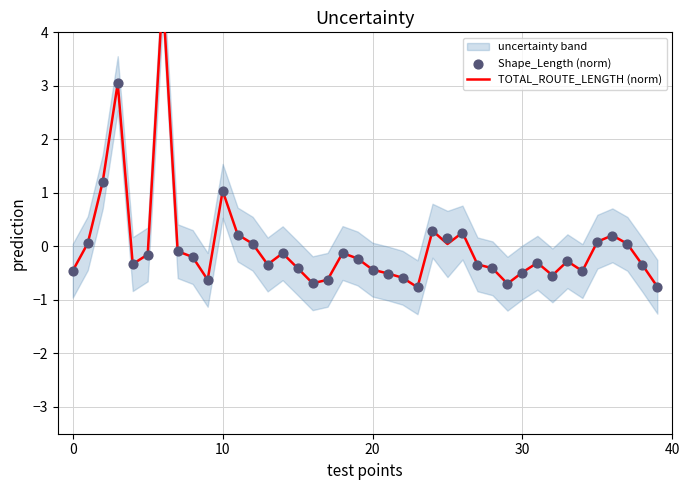

At which category is the sum across all series the highest?

6